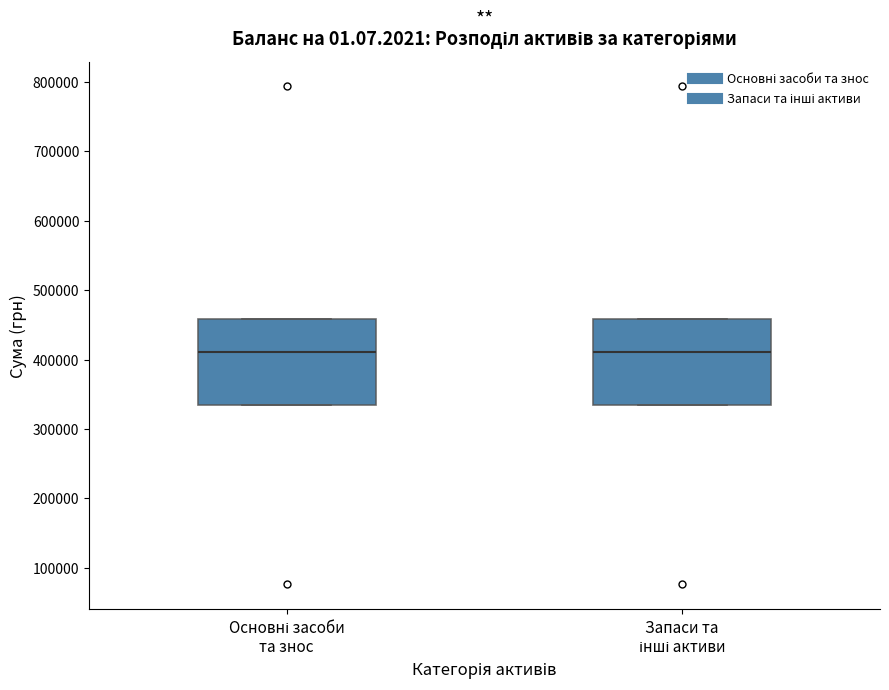

Where does the median line of the box for Основні засоби та знос sit on the y-axis? The values are not printed on the chart, so give them approximately, as read against the axis.

410000